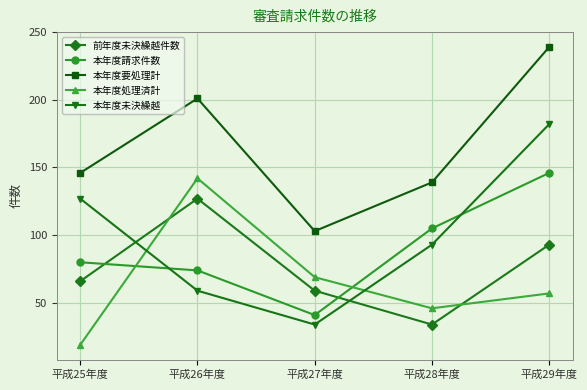

In 本年度要処理計, how many points are lower than both neighbors (excluding endpoints)?

1